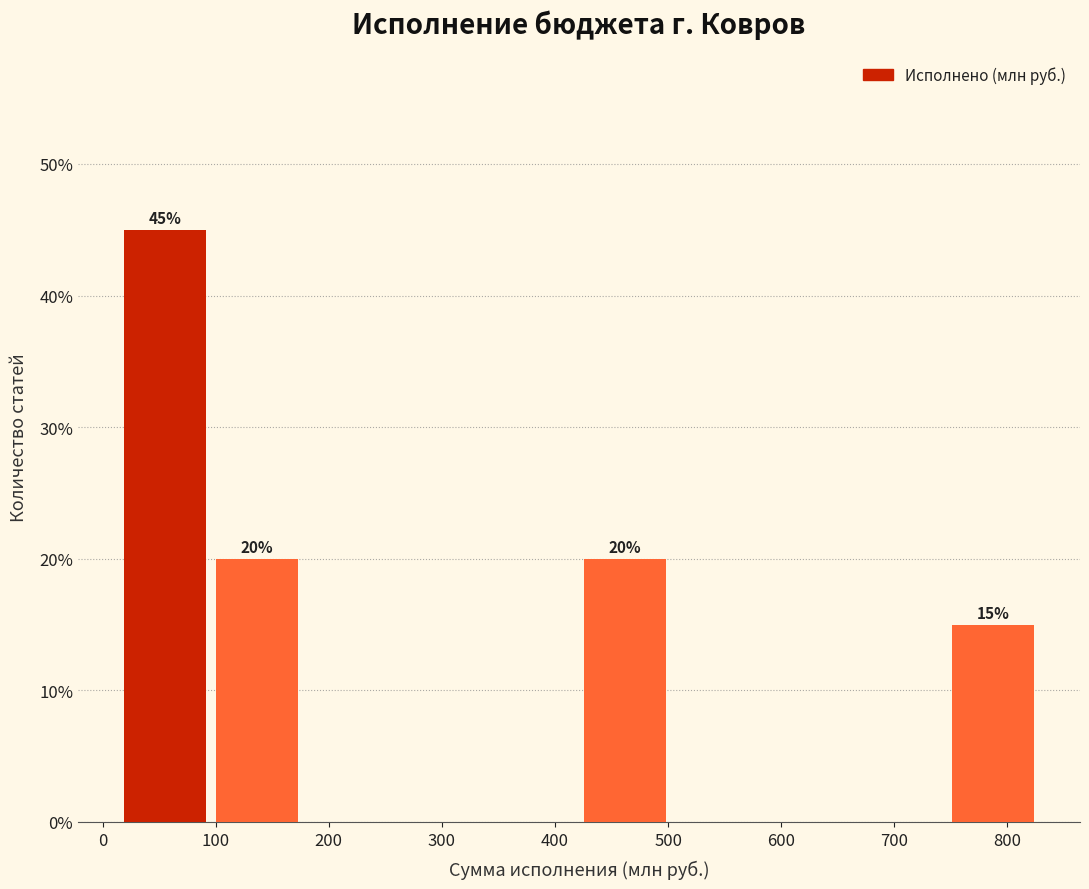

Over which range of the x-axis is the bar tallest?

10 to 100